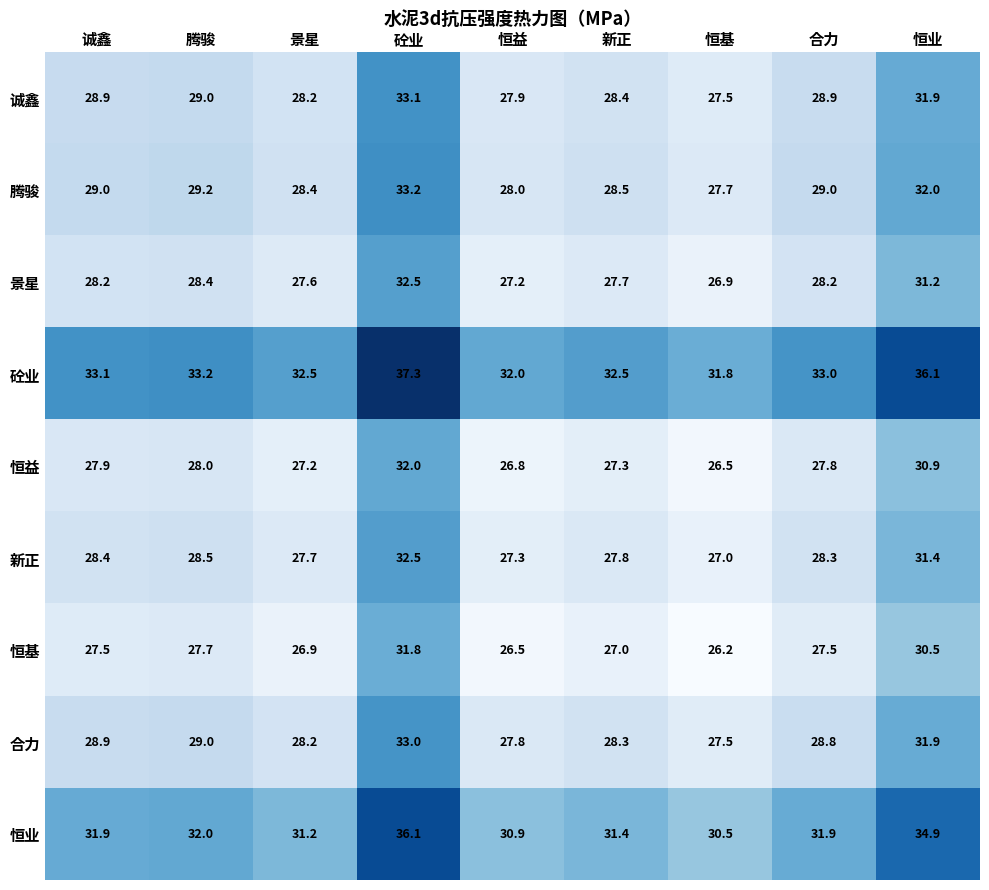

The 恒益 series shows 30.9 at 恒业. True or false?

True